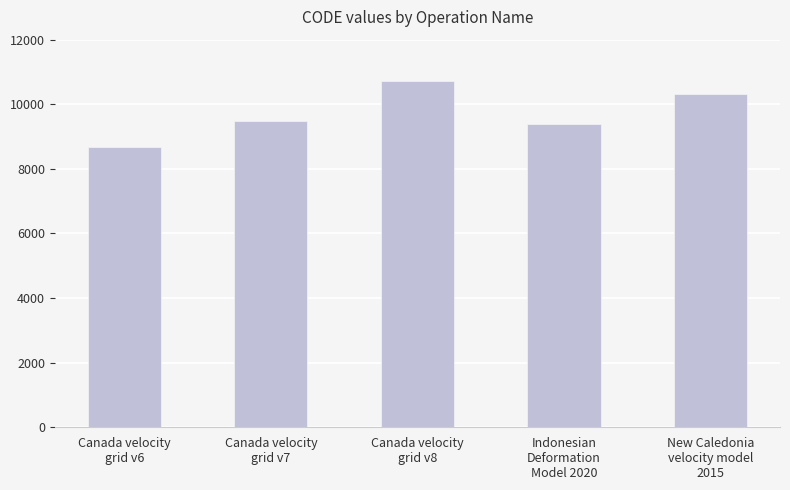

Which has a higher value, Canada velocity
grid v8 or Canada velocity
grid v6?

Canada velocity
grid v8